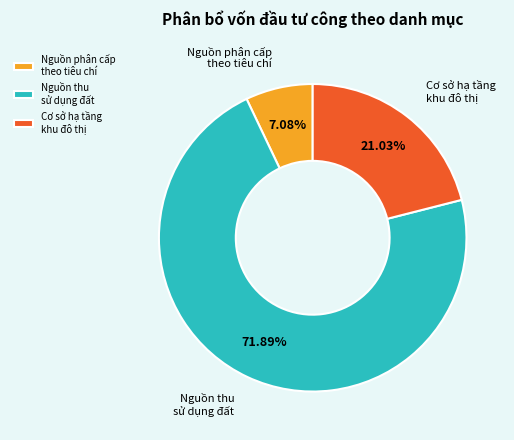

What percentage is the Cơ sở hạ tầng khu đô thị slice, to the nearest percent?

21%